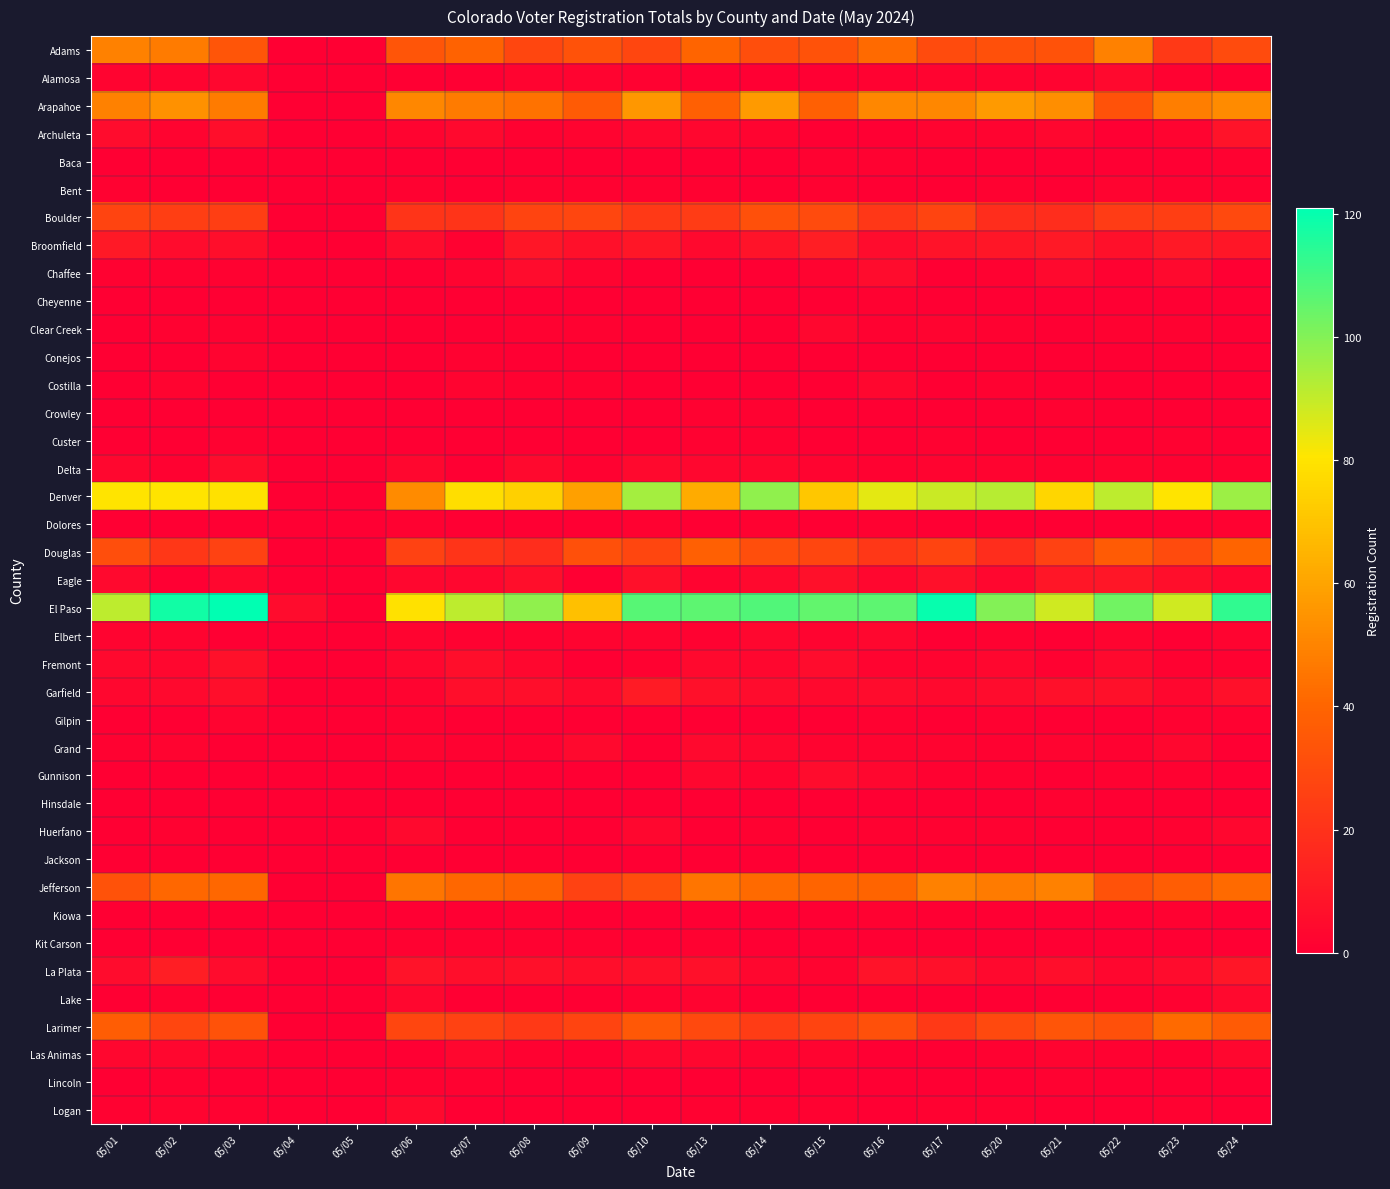

Reading left to right, extract all data points from this chart.

Adams: 05/01=49	05/02=47	05/03=34	05/04=0	05/05=0	05/06=34	05/07=39	05/08=28	05/09=33	05/10=28	05/13=40	05/14=31	05/15=33	05/16=42	05/17=30	05/20=32	05/21=33	05/22=49	05/23=23	05/24=30
Alamosa: 05/01=2	05/02=2	05/03=3	05/04=0	05/05=0	05/06=0	05/07=0	05/08=2	05/09=2	05/10=1	05/13=0	05/14=0	05/15=0	05/16=1	05/17=2	05/20=2	05/21=2	05/22=4	05/23=1	05/24=0
Arapahoe: 05/01=49	05/02=54	05/03=47	05/04=0	05/05=0	05/06=51	05/07=47	05/08=44	05/09=36	05/10=56	05/13=38	05/14=57	05/15=38	05/16=51	05/17=51	05/20=57	05/21=53	05/22=33	05/23=48	05/24=52
Archuleta: 05/01=5	05/02=2	05/03=6	05/04=0	05/05=0	05/06=2	05/07=4	05/08=1	05/09=2	05/10=3	05/13=3	05/14=2	05/15=0	05/16=0	05/17=2	05/20=2	05/21=3	05/22=0	05/23=2	05/24=8
Baca: 05/01=0	05/02=0	05/03=0	05/04=0	05/05=0	05/06=0	05/07=0	05/08=0	05/09=0	05/10=0	05/13=0	05/14=0	05/15=1	05/16=1	05/17=0	05/20=0	05/21=0	05/22=0	05/23=0	05/24=1
Bent: 05/01=1	05/02=0	05/03=0	05/04=0	05/05=0	05/06=1	05/07=0	05/08=1	05/09=1	05/10=1	05/13=1	05/14=0	05/15=1	05/16=0	05/17=0	05/20=1	05/21=0	05/22=2	05/23=1	05/24=1
Boulder: 05/01=27	05/02=25	05/03=25	05/04=0	05/05=0	05/06=21	05/07=21	05/08=27	05/09=28	05/10=23	05/13=24	05/14=32	05/15=30	05/16=22	05/17=27	05/20=18	05/21=18	05/22=24	05/23=25	05/24=29
Broomfield: 05/01=10	05/02=5	05/03=6	05/04=0	05/05=0	05/06=5	05/07=1	05/08=9	05/09=7	05/10=9	05/13=4	05/14=8	05/15=12	05/16=5	05/17=8	05/20=9	05/21=10	05/22=7	05/23=10	05/24=9
Chaffee: 05/01=1	05/02=1	05/03=1	05/04=0	05/05=0	05/06=0	05/07=2	05/08=5	05/09=2	05/10=0	05/13=0	05/14=0	05/15=2	05/16=5	05/17=0	05/20=1	05/21=4	05/22=1	05/23=4	05/24=0
Cheyenne: 05/01=0	05/02=0	05/03=0	05/04=0	05/05=0	05/06=0	05/07=0	05/08=0	05/09=0	05/10=0	05/13=0	05/14=0	05/15=0	05/16=1	05/17=0	05/20=0	05/21=0	05/22=0	05/23=0	05/24=0
Clear Creek: 05/01=0	05/02=1	05/03=1	05/04=0	05/05=0	05/06=0	05/07=0	05/08=1	05/09=1	05/10=0	05/13=0	05/14=0	05/15=3	05/16=1	05/17=2	05/20=1	05/21=0	05/22=1	05/23=1	05/24=0
Conejos: 05/01=0	05/02=0	05/03=2	05/04=0	05/05=0	05/06=0	05/07=1	05/08=0	05/09=0	05/10=0	05/13=0	05/14=0	05/15=0	05/16=0	05/17=0	05/20=0	05/21=0	05/22=0	05/23=0	05/24=0
Costilla: 05/01=0	05/02=2	05/03=0	05/04=0	05/05=0	05/06=0	05/07=2	05/08=1	05/09=1	05/10=0	05/13=0	05/14=0	05/15=0	05/16=3	05/17=0	05/20=1	05/21=0	05/22=0	05/23=0	05/24=0
Crowley: 05/01=0	05/02=0	05/03=0	05/04=0	05/05=0	05/06=0	05/07=0	05/08=0	05/09=0	05/10=0	05/13=1	05/14=1	05/15=0	05/16=0	05/17=0	05/20=0	05/21=1	05/22=0	05/23=0	05/24=0
Custer: 05/01=0	05/02=0	05/03=1	05/04=0	05/05=0	05/06=0	05/07=0	05/08=0	05/09=0	05/10=0	05/13=1	05/14=1	05/15=0	05/16=0	05/17=1	05/20=0	05/21=0	05/22=0	05/23=1	05/24=0
Delta: 05/01=3	05/02=1	05/03=5	05/04=0	05/05=0	05/06=3	05/07=0	05/08=4	05/09=1	05/10=4	05/13=3	05/14=3	05/15=2	05/16=1	05/17=2	05/20=2	05/21=1	05/22=2	05/23=1	05/24=1
Denver: 05/01=80	05/02=80	05/03=79	05/04=0	05/05=0	05/06=52	05/07=78	05/08=74	05/09=59	05/10=95	05/13=62	05/14=98	05/15=71	05/16=85	05/17=89	05/20=92	05/21=76	05/22=91	05/23=80	05/24=96
Dolores: 05/01=0	05/02=0	05/03=0	05/04=0	05/05=0	05/06=1	05/07=0	05/08=0	05/09=0	05/10=1	05/13=0	05/14=1	05/15=0	05/16=1	05/17=0	05/20=0	05/21=0	05/22=0	05/23=0	05/24=1
Douglas: 05/01=31	05/02=22	05/03=26	05/04=0	05/05=0	05/06=26	05/07=21	05/08=18	05/09=32	05/10=28	05/13=38	05/14=31	05/15=28	05/16=22	05/17=27	05/20=18	05/21=26	05/22=36	05/23=30	05/24=40
Eagle: 05/01=4	05/02=0	05/03=3	05/04=0	05/05=0	05/06=3	05/07=3	05/08=6	05/09=0	05/10=7	05/13=2	05/14=4	05/15=7	05/16=3	05/17=7	05/20=3	05/21=9	05/22=9	05/23=6	05/24=3
El Paso: 05/01=91	05/02=118	05/03=121	05/04=5	05/05=0	05/06=79	05/07=91	05/08=98	05/09=69	05/10=107	05/13=106	05/14=108	05/15=105	05/16=106	05/17=120	05/20=100	05/21=88	05/22=103	05/23=88	05/24=113
Elbert: 05/01=2	05/02=2	05/03=0	05/04=0	05/05=0	05/06=2	05/07=1	05/08=1	05/09=2	05/10=2	05/13=1	05/14=3	05/15=2	05/16=3	05/17=0	05/20=1	05/21=0	05/22=2	05/23=0	05/24=2
Fremont: 05/01=4	05/02=3	05/03=7	05/04=0	05/05=0	05/06=3	05/07=6	05/08=3	05/09=0	05/10=1	05/13=4	05/14=3	05/15=5	05/16=2	05/17=2	05/20=3	05/21=1	05/22=4	05/23=1	05/24=1
Garfield: 05/01=3	05/02=4	05/03=6	05/04=0	05/05=0	05/06=2	05/07=6	05/08=6	05/09=4	05/10=11	05/13=7	05/14=5	05/15=4	05/16=5	05/17=4	05/20=5	05/21=7	05/22=7	05/23=3	05/24=7
Gilpin: 05/01=0	05/02=0	05/03=2	05/04=0	05/05=0	05/06=1	05/07=0	05/08=0	05/09=0	05/10=0	05/13=0	05/14=0	05/15=0	05/16=1	05/17=0	05/20=1	05/21=0	05/22=0	05/23=1	05/24=1
Grand: 05/01=1	05/02=2	05/03=0	05/04=0	05/05=0	05/06=2	05/07=1	05/08=1	05/09=4	05/10=0	05/13=4	05/14=3	05/15=2	05/16=2	05/17=2	05/20=1	05/21=2	05/22=1	05/23=3	05/24=0
Gunnison: 05/01=0	05/02=0	05/03=0	05/04=0	05/05=0	05/06=0	05/07=0	05/08=0	05/09=0	05/10=0	05/13=3	05/14=2	05/15=5	05/16=3	05/17=1	05/20=1	05/21=0	05/22=1	05/23=1	05/24=0
Hinsdale: 05/01=0	05/02=0	05/03=0	05/04=0	05/05=0	05/06=0	05/07=0	05/08=0	05/09=0	05/10=0	05/13=0	05/14=0	05/15=0	05/16=0	05/17=0	05/20=0	05/21=1	05/22=0	05/23=0	05/24=0
Huerfano: 05/01=0	05/02=1	05/03=0	05/04=0	05/05=0	05/06=4	05/07=0	05/08=0	05/09=0	05/10=3	05/13=0	05/14=1	05/15=0	05/16=1	05/17=1	05/20=1	05/21=0	05/22=0	05/23=1	05/24=3
Jackson: 05/01=0	05/02=0	05/03=0	05/04=0	05/05=0	05/06=0	05/07=0	05/08=0	05/09=0	05/10=0	05/13=0	05/14=0	05/15=0	05/16=0	05/17=0	05/20=0	05/21=0	05/22=0	05/23=0	05/24=0
Jefferson: 05/01=33	05/02=41	05/03=41	05/04=0	05/05=0	05/06=45	05/07=41	05/08=39	05/09=26	05/10=31	05/13=45	05/14=42	05/15=40	05/16=40	05/17=49	05/20=47	05/21=49	05/22=33	05/23=37	05/24=42
Kiowa: 05/01=0	05/02=0	05/03=0	05/04=0	05/05=0	05/06=0	05/07=0	05/08=1	05/09=0	05/10=0	05/13=0	05/14=0	05/15=0	05/16=1	05/17=0	05/20=0	05/21=0	05/22=0	05/23=1	05/24=0
Kit Carson: 05/01=0	05/02=0	05/03=0	05/04=0	05/05=0	05/06=1	05/07=1	05/08=1	05/09=1	05/10=0	05/13=1	05/14=0	05/15=0	05/16=0	05/17=0	05/20=0	05/21=0	05/22=0	05/23=0	05/24=0
La Plata: 05/01=5	05/02=12	05/03=5	05/04=0	05/05=0	05/06=8	05/07=6	05/08=7	05/09=6	05/10=7	05/13=7	05/14=3	05/15=2	05/16=8	05/17=7	05/20=4	05/21=6	05/22=3	05/23=5	05/24=9
Lake: 05/01=0	05/02=1	05/03=0	05/04=0	05/05=0	05/06=3	05/07=0	05/08=0	05/09=0	05/10=1	05/13=2	05/14=0	05/15=0	05/16=0	05/17=0	05/20=0	05/21=0	05/22=0	05/23=1	05/24=4
Larimer: 05/01=37	05/02=28	05/03=33	05/04=0	05/05=0	05/06=28	05/07=26	05/08=23	05/09=27	05/10=35	05/13=29	05/14=24	05/15=27	05/16=32	05/17=23	05/20=29	05/21=34	05/22=32	05/23=42	05/24=36
Las Animas: 05/01=3	05/02=3	05/03=2	05/04=0	05/05=0	05/06=0	05/07=3	05/08=1	05/09=0	05/10=3	05/13=3	05/14=2	05/15=2	05/16=0	05/17=0	05/20=1	05/21=2	05/22=1	05/23=0	05/24=3
Lincoln: 05/01=0	05/02=1	05/03=0	05/04=0	05/05=0	05/06=1	05/07=1	05/08=0	05/09=0	05/10=0	05/13=0	05/14=0	05/15=0	05/16=0	05/17=0	05/20=0	05/21=1	05/22=0	05/23=0	05/24=0
Logan: 05/01=1	05/02=2	05/03=1	05/04=0	05/05=0	05/06=4	05/07=0	05/08=0	05/09=0	05/10=0	05/13=1	05/14=1	05/15=1	05/16=0	05/17=1	05/20=1	05/21=0	05/22=0	05/23=1	05/24=0